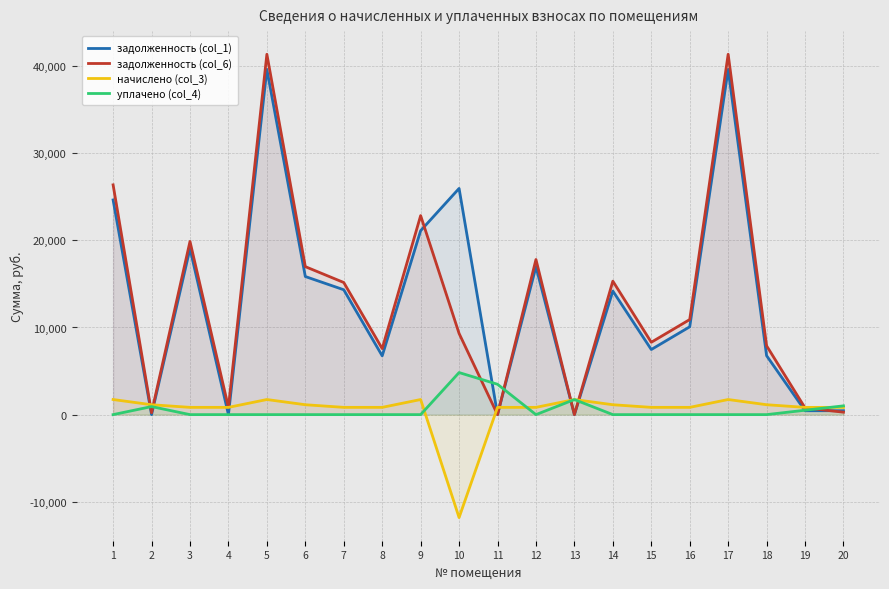

Reading left to right, extract all data points from this chart.

задолженность (col_1): 1=24639.8	2=0.0	3=19046.2	4=0.0	5=39629.0	6=15850.2	7=14332.3	8=6746.0	9=21110.5	10=25962.0	11=12.8	12=16970.2	13=0.1	14=14184.9	15=7471.9	16=10080.1	17=39629.0	18=6764.0	19=446.1	20=450.4
задолженность (col_6): 1=26372.6	2=212.4	3=19879.0	4=832.8	5=41361.8	6=16985.4	7=15165.1	8=7578.8	9=22843.3	10=9318.6	11=0.0	12=17803.0	13=0.0	14=15320.0	15=8304.7	16=10912.9	17=41361.8	18=7899.2	19=775.3	20=277.2
начислено (col_3): 1=1732.8	2=1135.2	3=832.8	4=832.8	5=1732.8	6=1135.2	7=832.8	8=832.8	9=1732.8	10=-11816.0	11=832.8	12=832.8	13=1728.0	14=1135.2	15=832.8	16=832.8	17=1732.8	18=1135.2	19=832.8	20=832.8
уплачено (col_4): 1=0.0	2=921.0	3=0.0	4=0.0	5=0.0	6=0.0	7=0.0	8=0.0	9=0.0	10=4827.4	11=3484.0	12=0.0	13=1728.1	14=0.0	15=0.0	16=0.0	17=0.0	18=0.0	19=503.7	20=1006.0